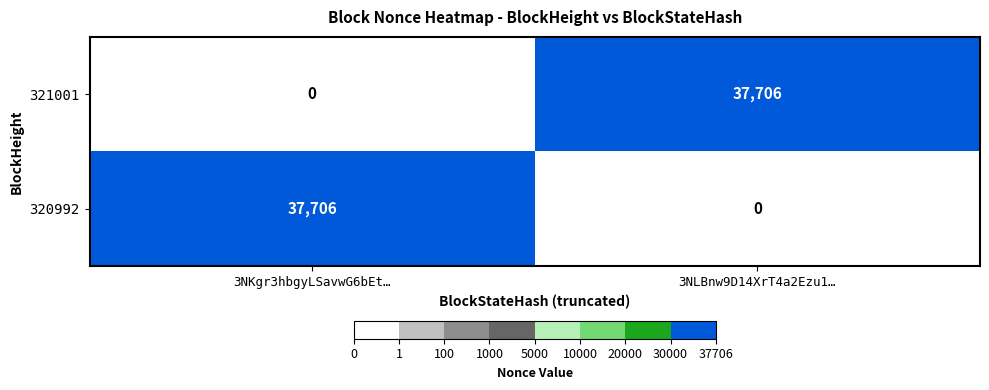

What is the difference between the maximum and minimum values in the 321001 series?

37706